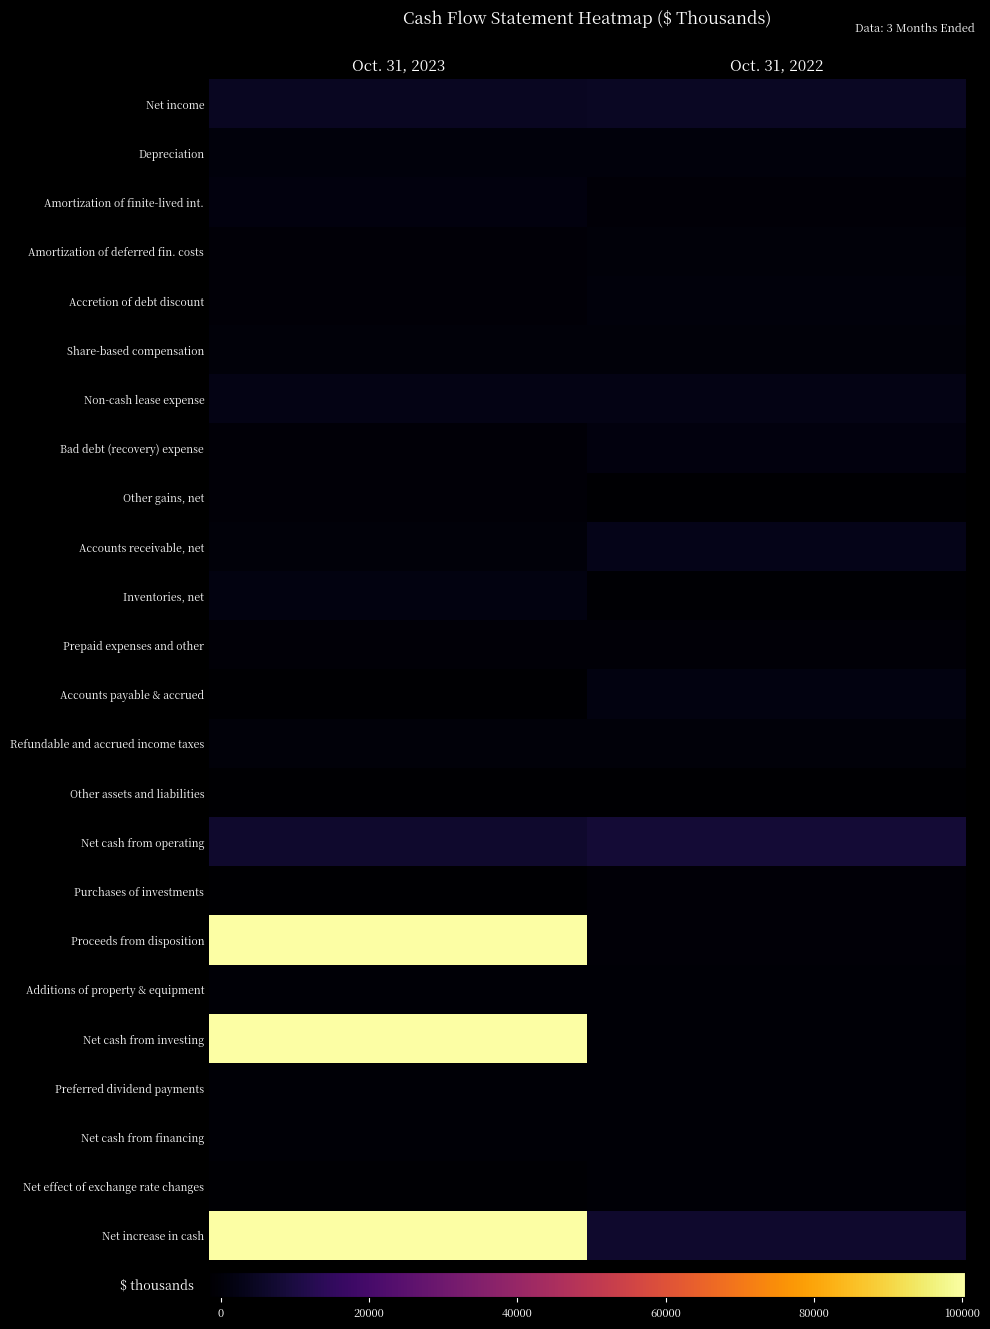

Which has a higher value, Oct. 31, 2023 or Oct. 31, 2022?

Oct. 31, 2022